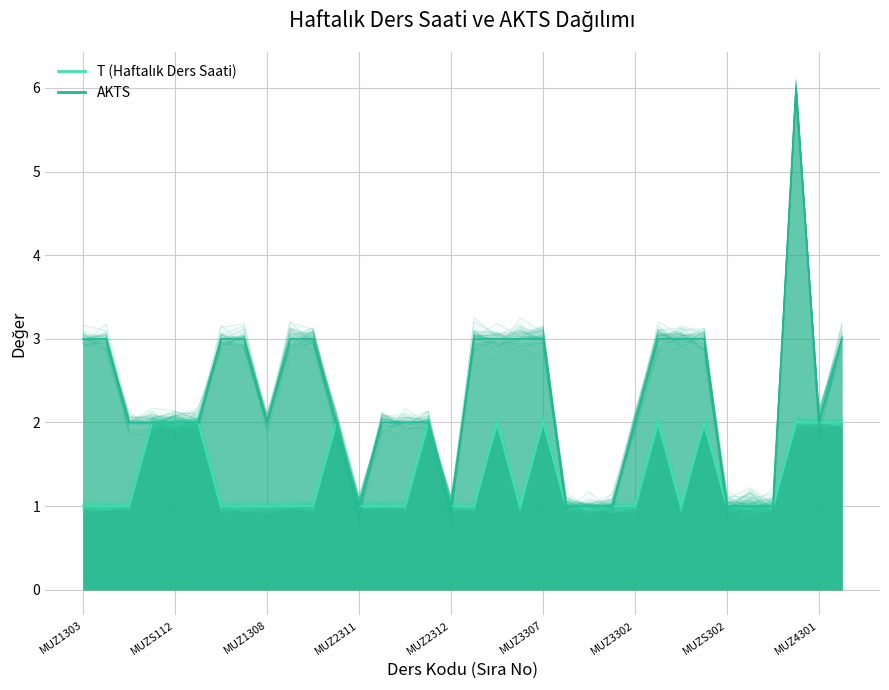

How many interior local peaks does the AKTS series have?

9